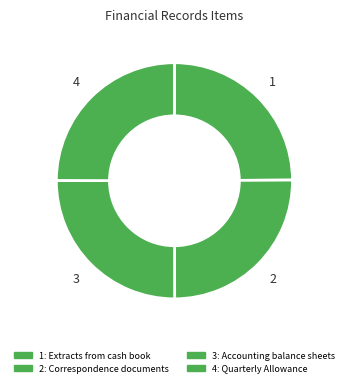

Count the number of slices in the pie.

4